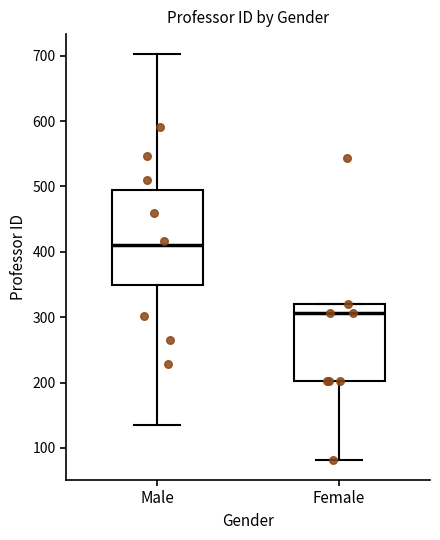

Which box is the tallest, from its lower edge to its upper edge?

Male